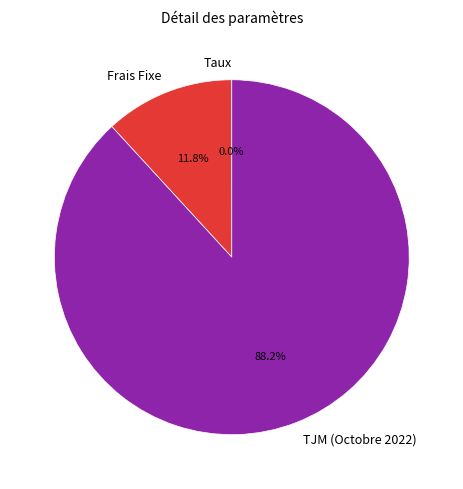

Combined, what portion of the pie is Frais Fixe and TJM (Octobre 2022)?

100.0%